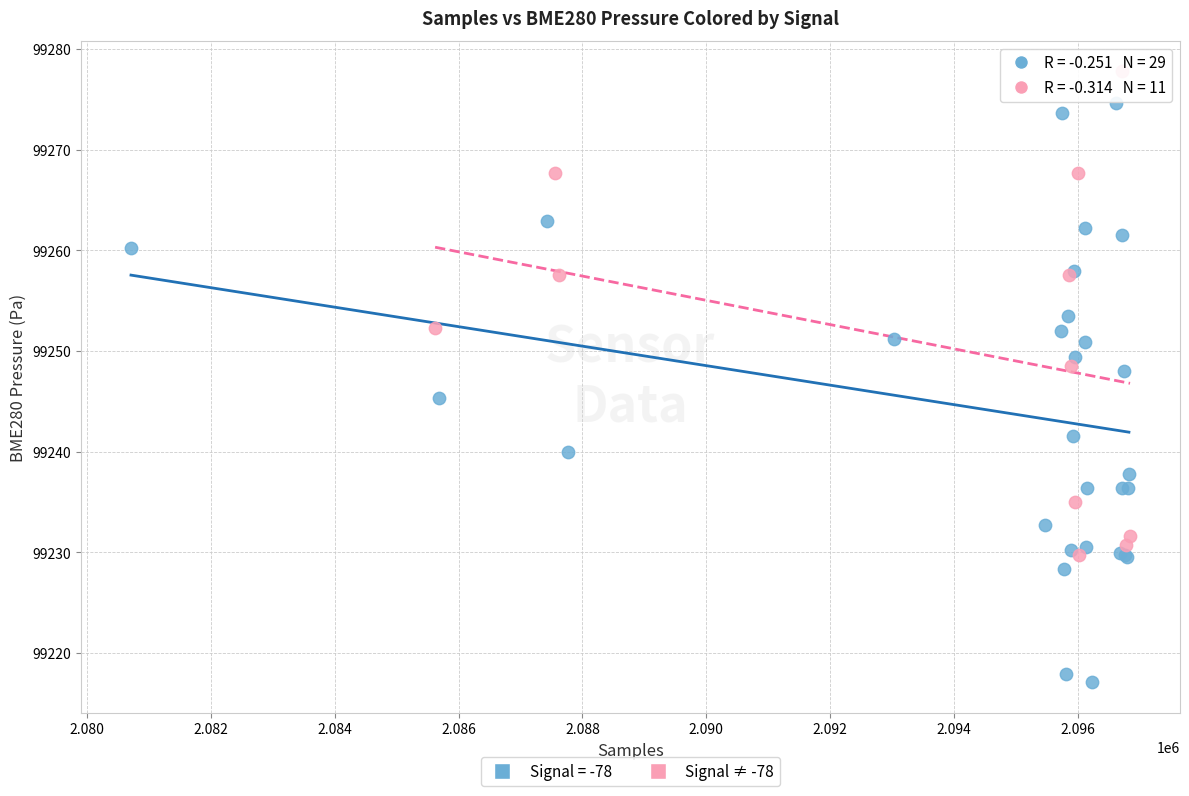

Which series has the widest spread of Y values?

Signal = -78